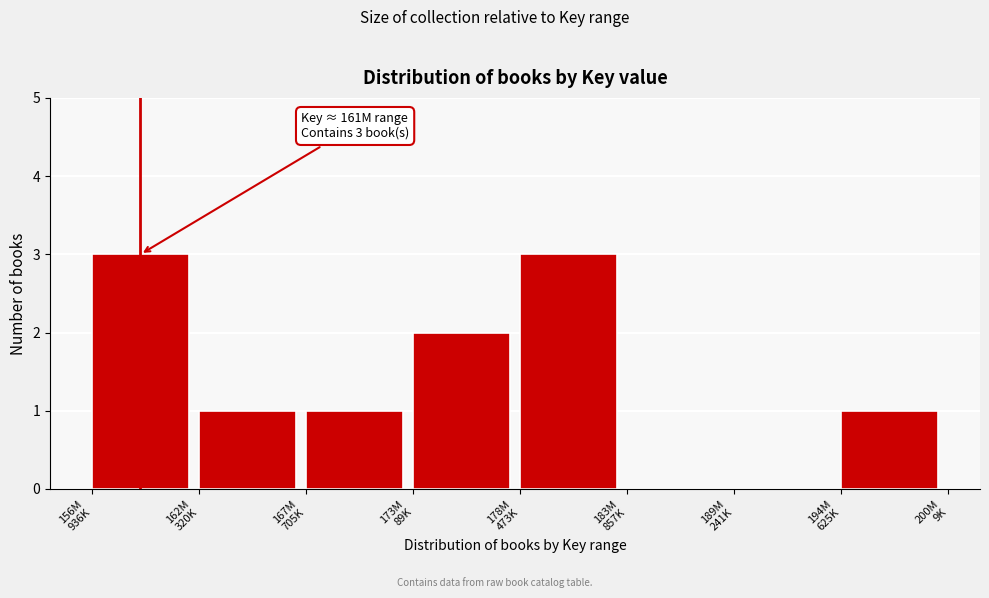

What is the sum of all values?

11